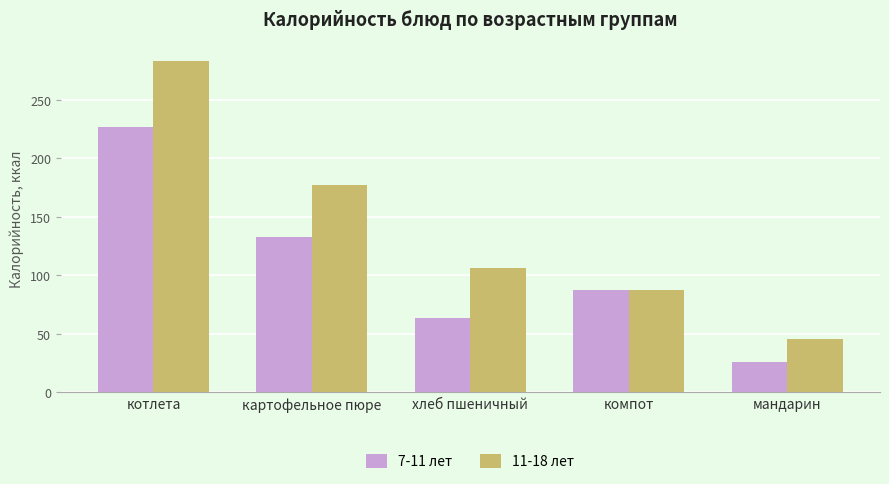

What are all the series names shown in the legend?

7-11 лет, 11-18 лет